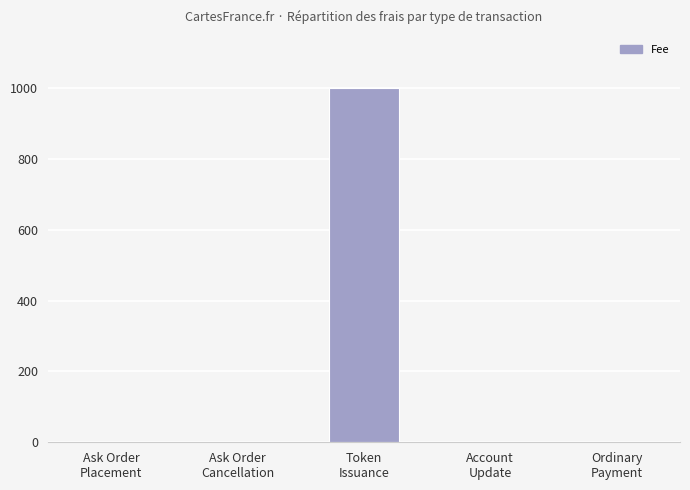

Are the bars horizontal?

No